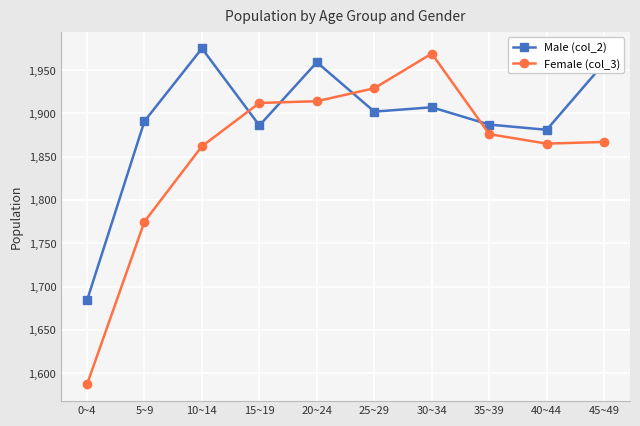

What value does the Male (col_2) series have at 15~19?

1886